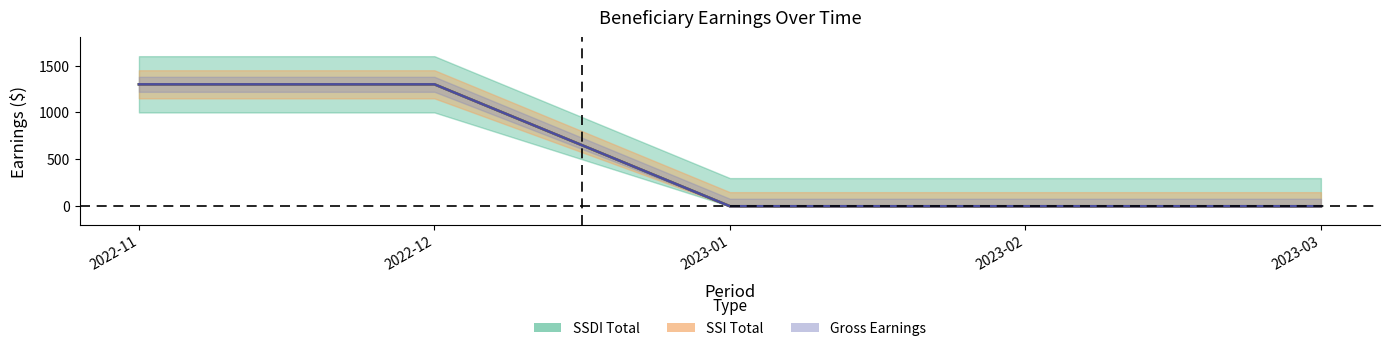

What is the difference between the SSI Total values at 2023-02 and 2022-11?

1300